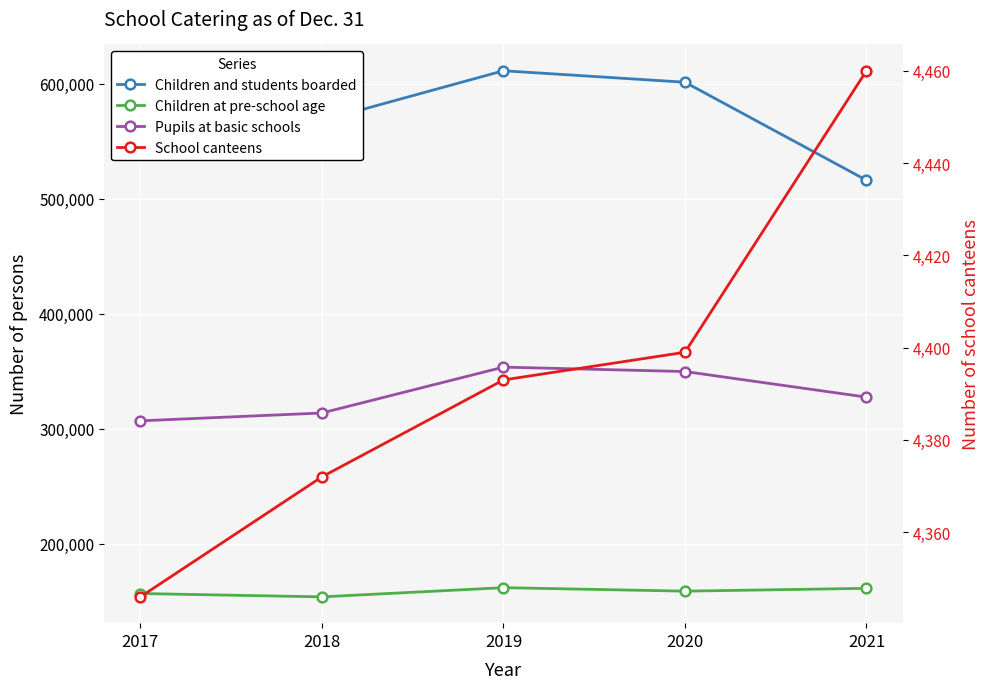

Between 2020 and 2019, which is larger?

2019